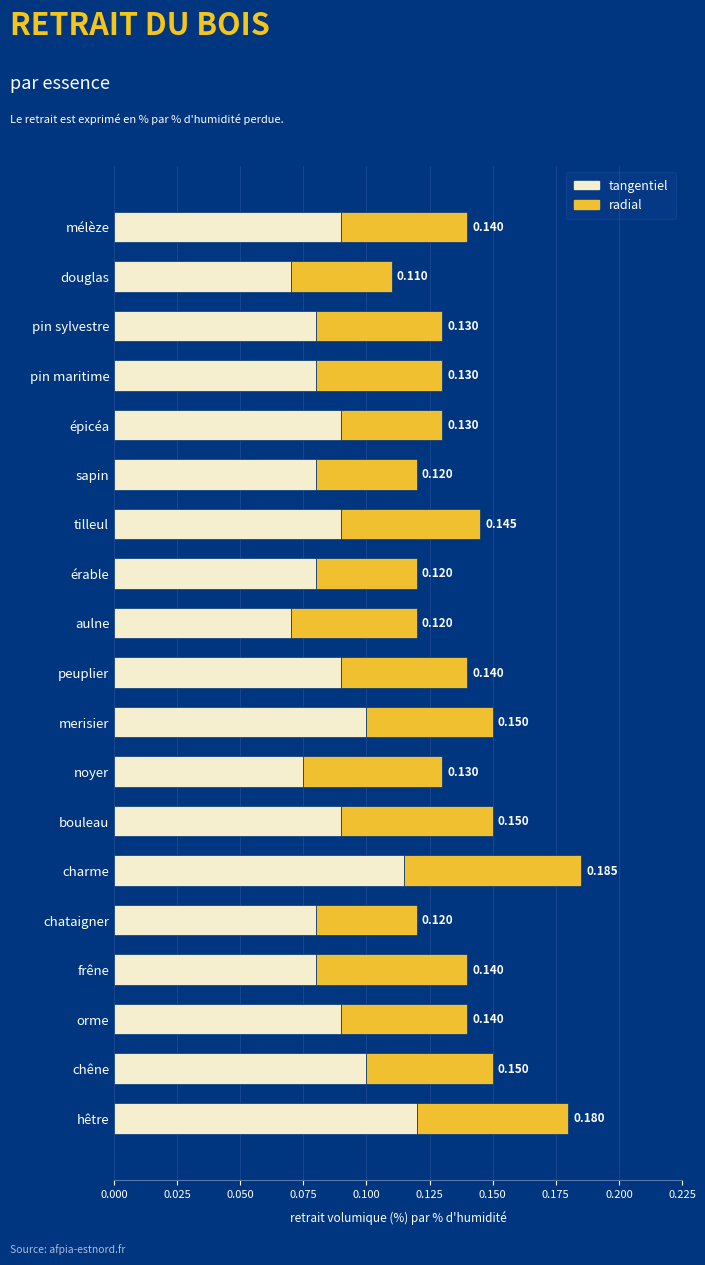

At which category is the sum across all series the highest?

charme